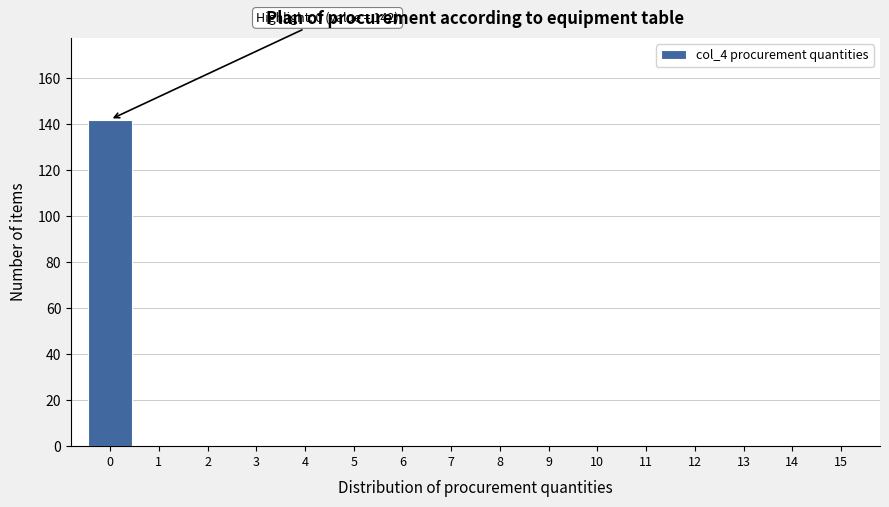

Over which range of the x-axis is the bar tallest?

-0.5 to 0.5